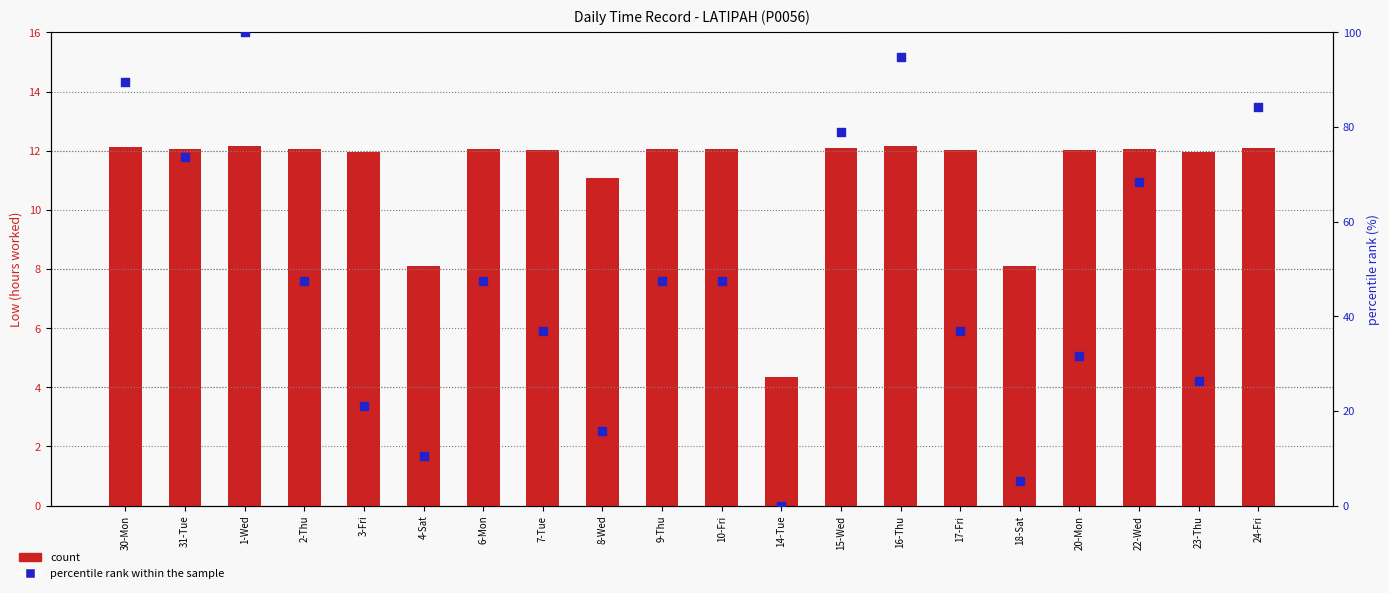

At how many categories does at least one series exceed 1?

20